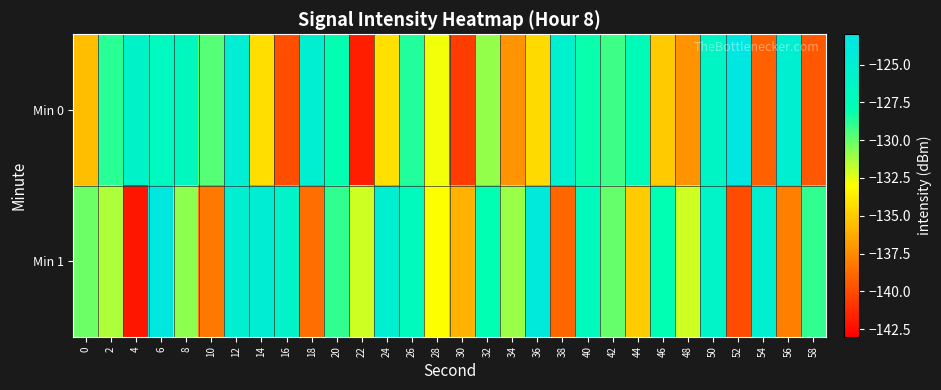

At which category is the sum across all series the highest?

12